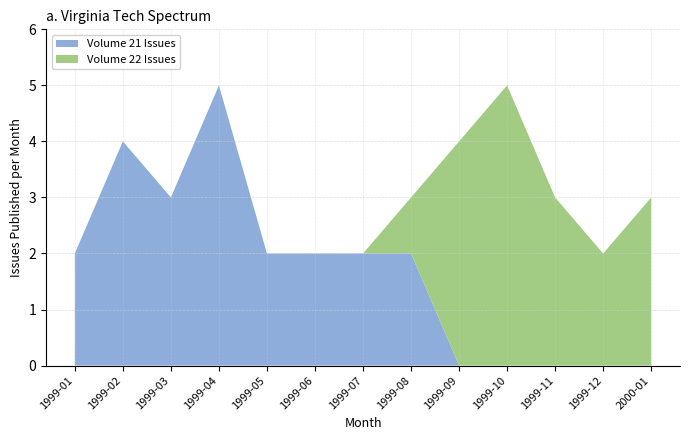

What is the difference between the maximum and minimum values in the Volume 21 Issues series?

5